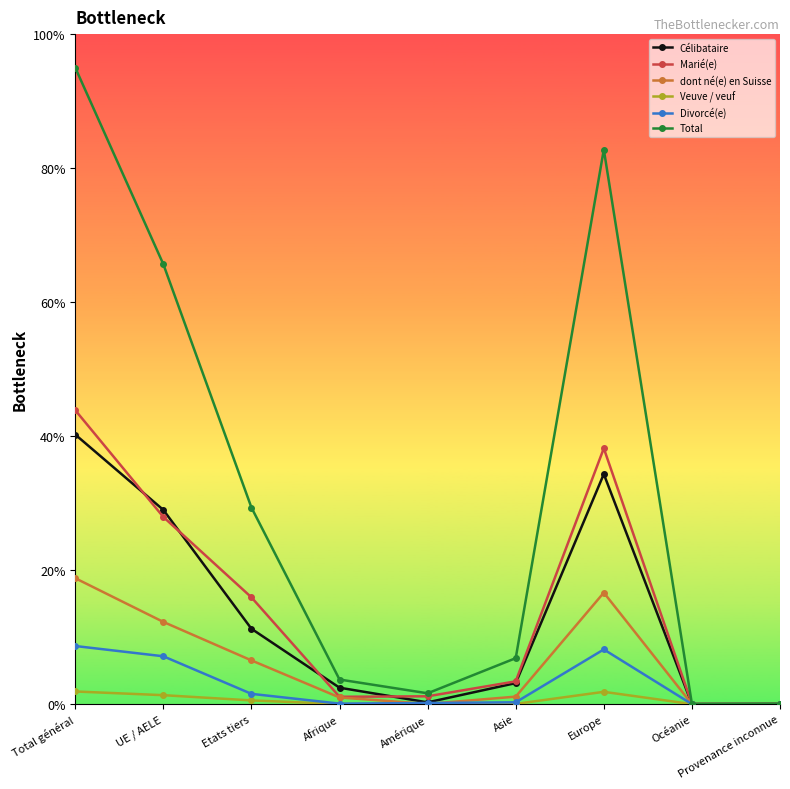

What is the total value across all series at Etats tiers?

65.1